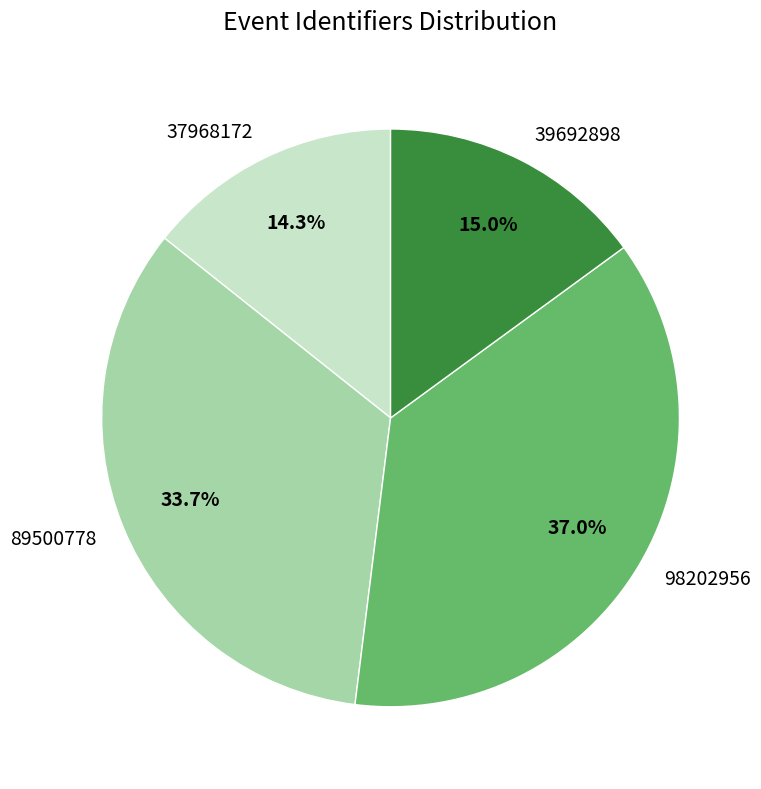

Is 89500778 the majority of the pie?

No